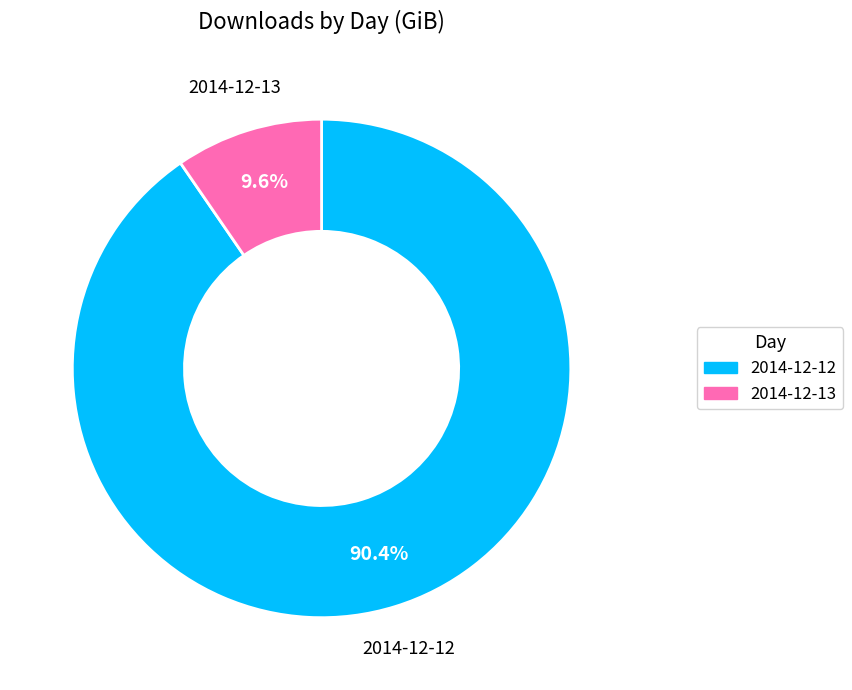

What percentage is the 2014-12-13 slice, to the nearest percent?

10%